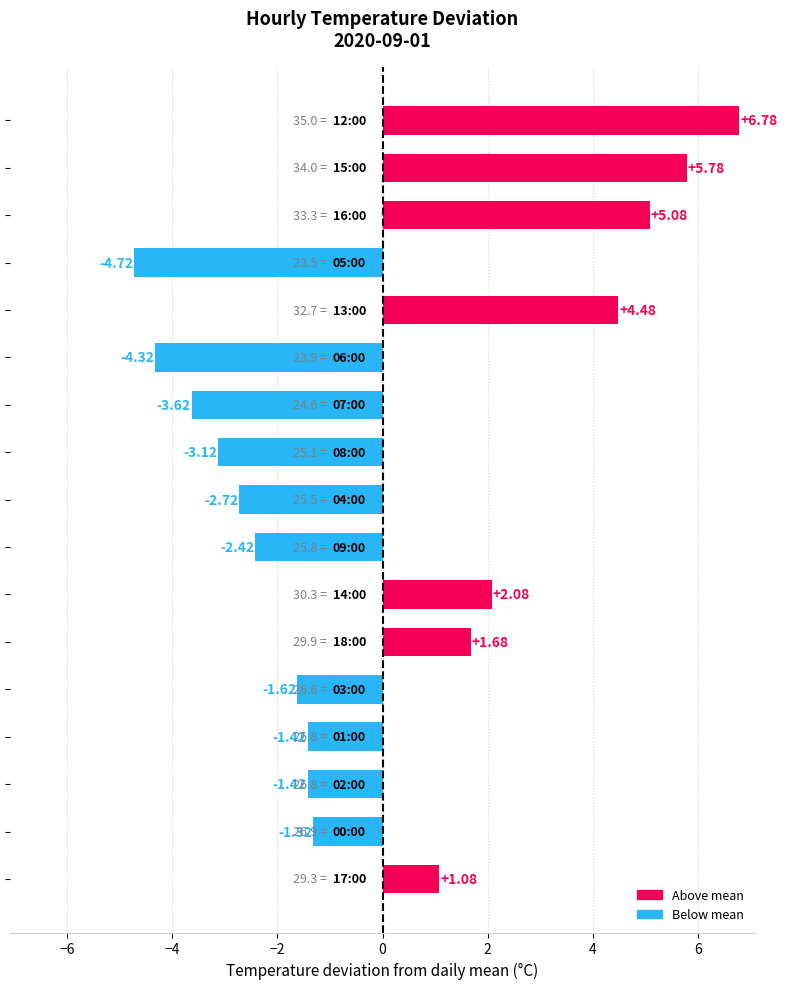

What is the smallest value displayed?

-4.7